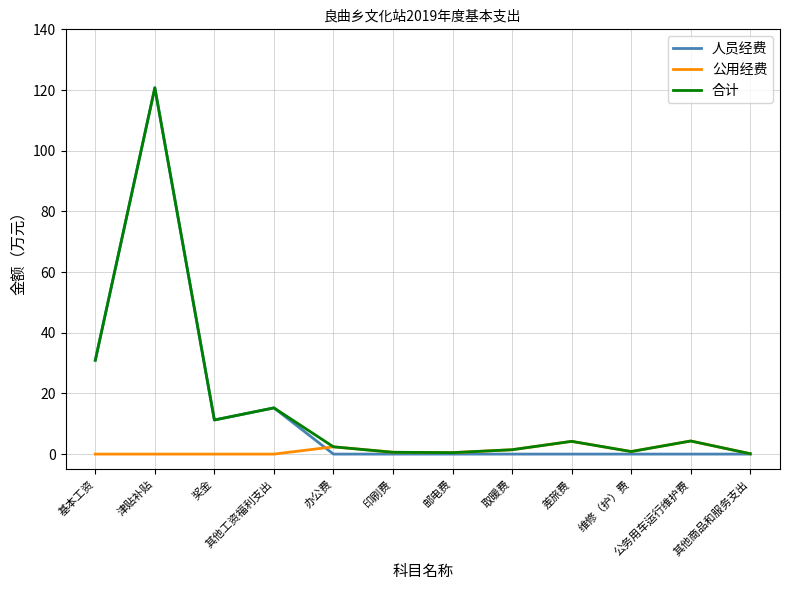

What is the difference between the second highest and second lowest values in the 人员经费 series?

30.9